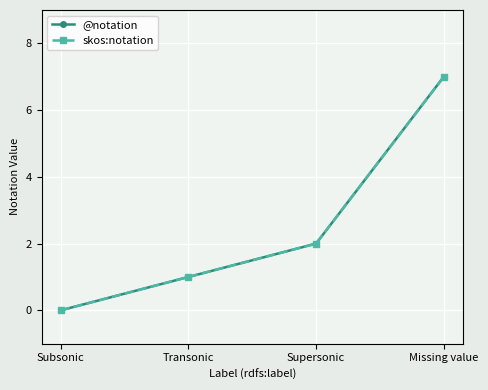

True or false: skos:notation and @notation intersect in this chart.

False